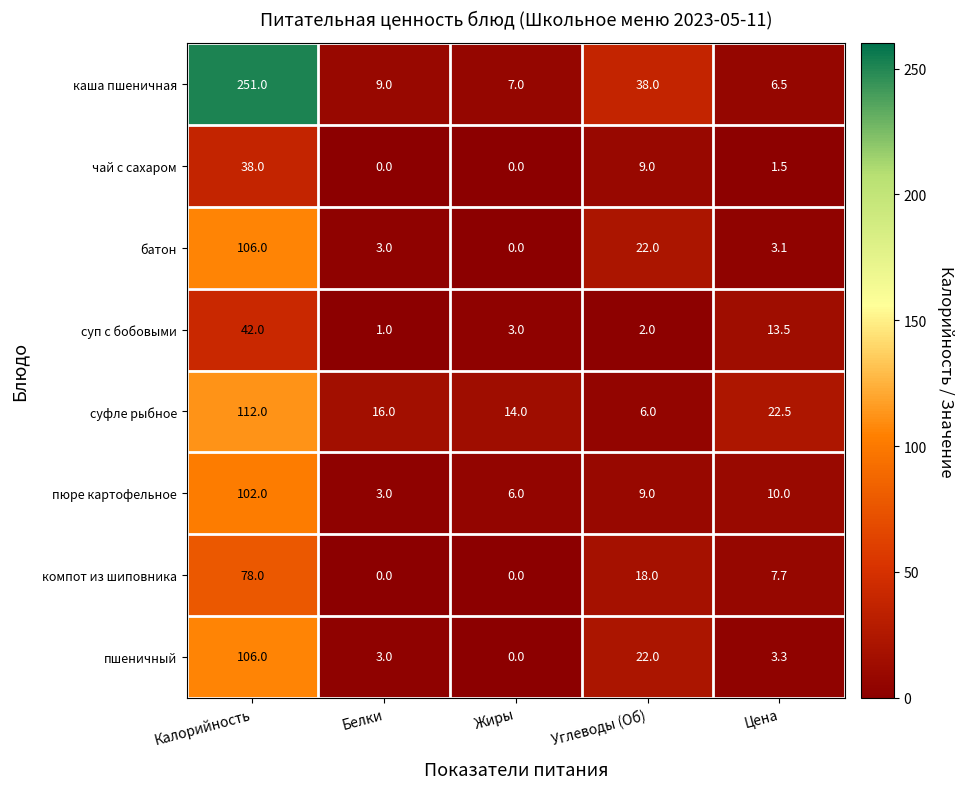

Is the value of чай с сахаром at Белки greater than the value of каша пшеничная at Белки?

No